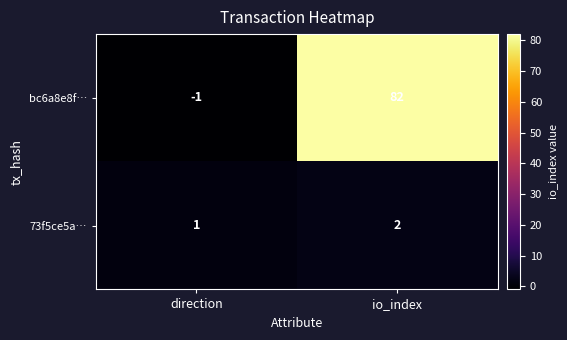

Which series has the largest total across all categories?

bc6a8e8f…